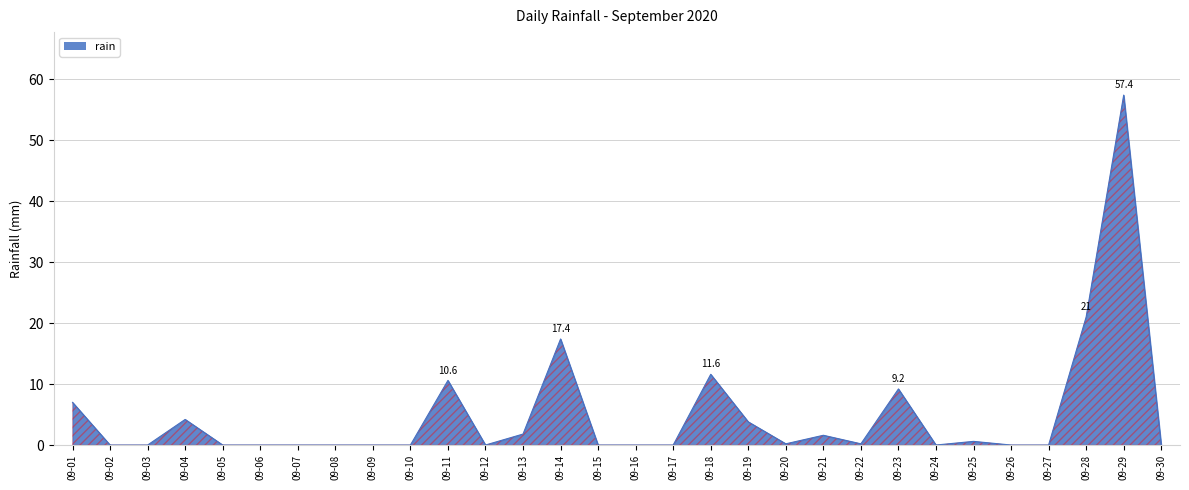

True or false: the data shows 0.0 at 09-05.

True